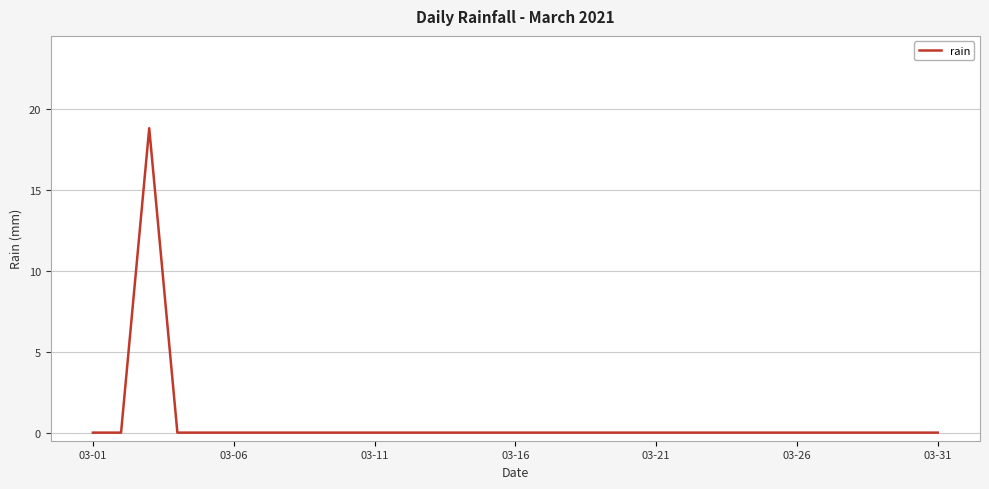

What is the maximum value shown in the chart?

18.8